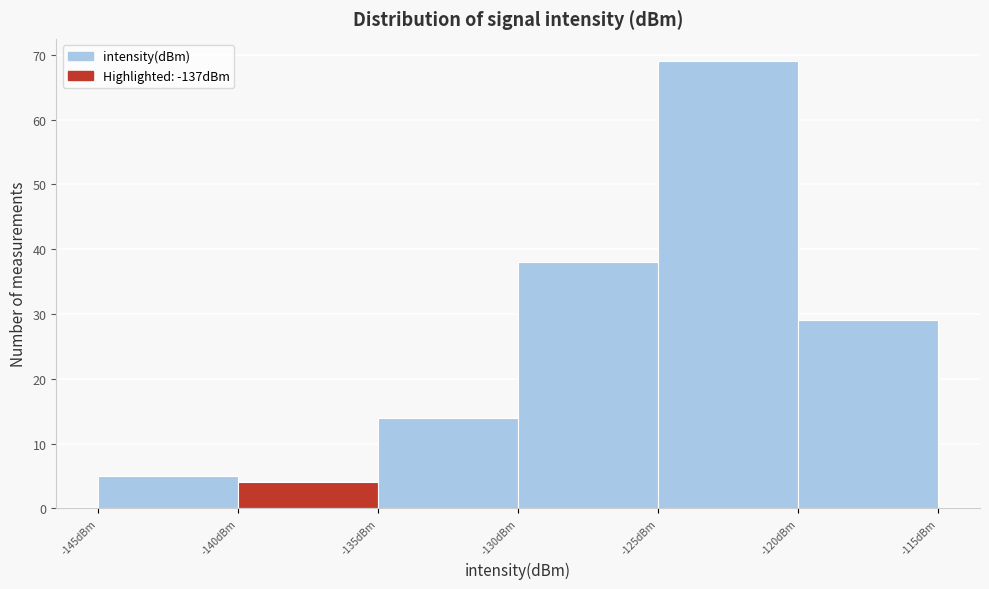

Reading left to right, list every bar in this chart as the range it spans on the x-axis followed by its height. The values are not printed on the chart, so give them approximately, as read against the axis.

-145 to -140: 5
-140 to -135: 4
-135 to -130: 14
-130 to -125: 38
-125 to -120: 69
-120 to -115: 29